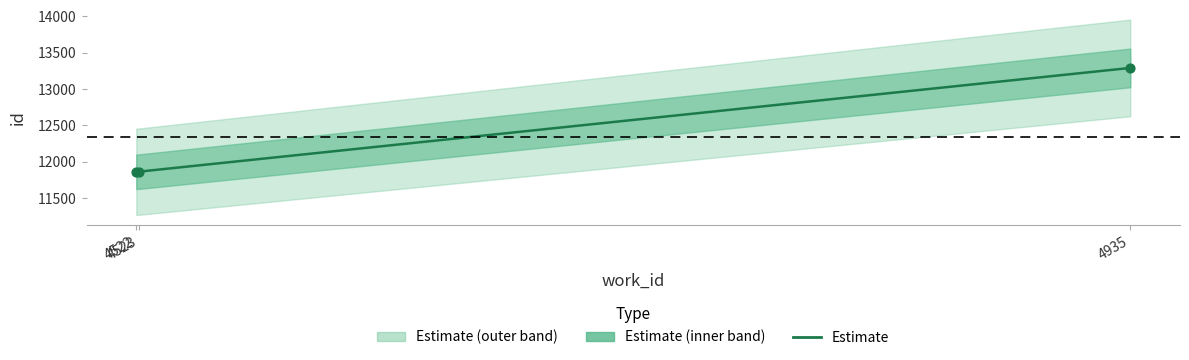

What is the change in value from 4523 to 4935?

+1426